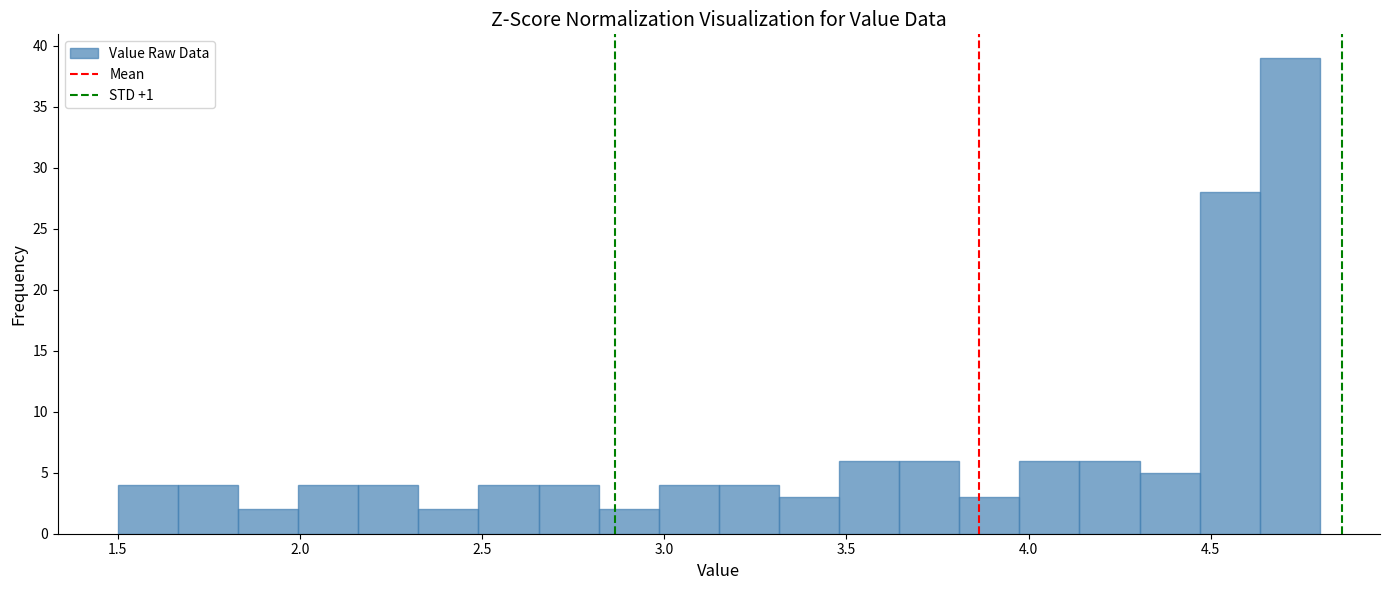

Read against the x-axis, roughly where is the centre of the tallest bar?

4.70